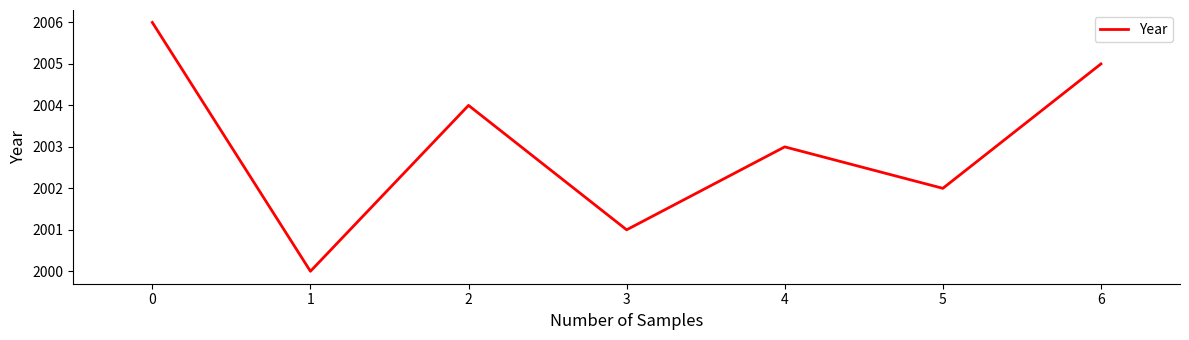

Does the chart display data point markers on the line(s)?

No